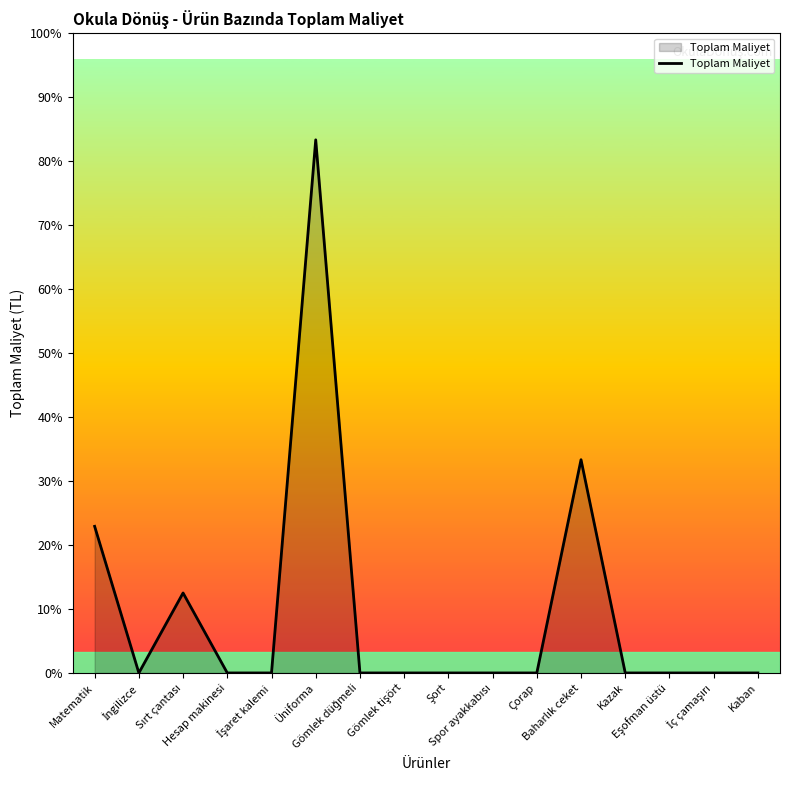

Where is the first local maximum?

Sırt çantası